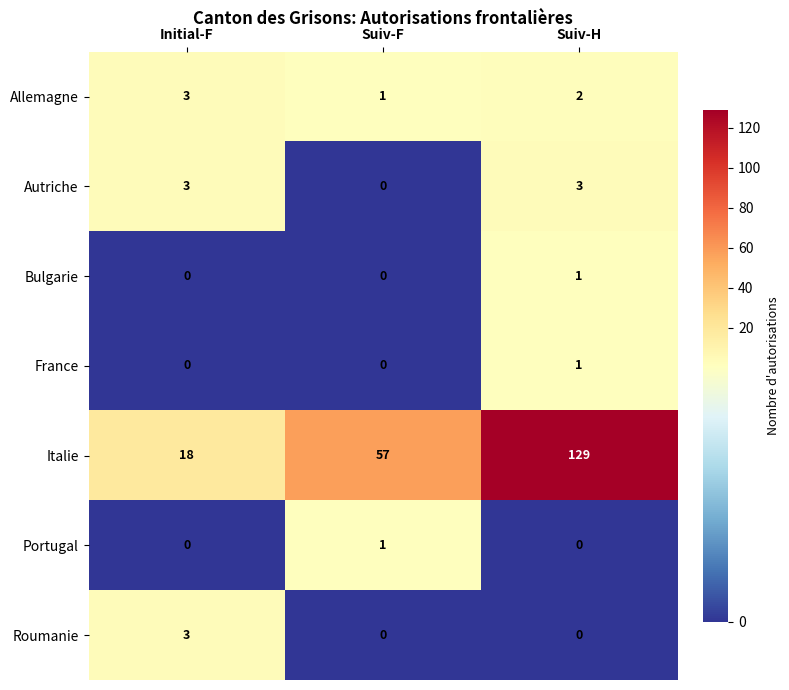

At which label is Autriche closest to 1?

Suiv-F